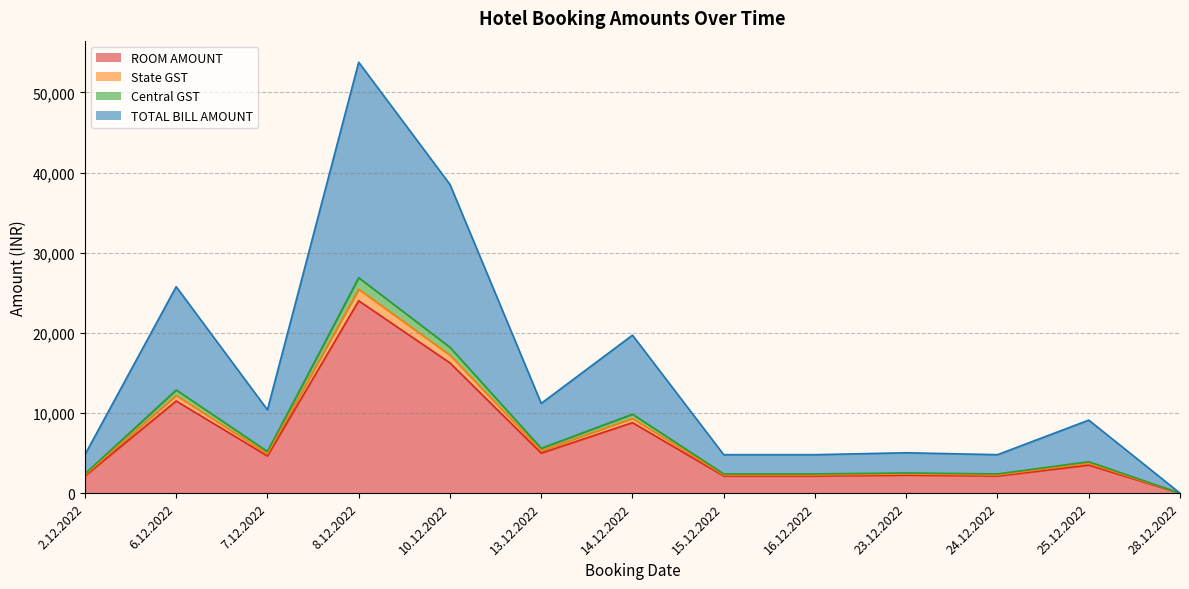

Where is the first local maximum for ROOM AMOUNT?

6.12.2022